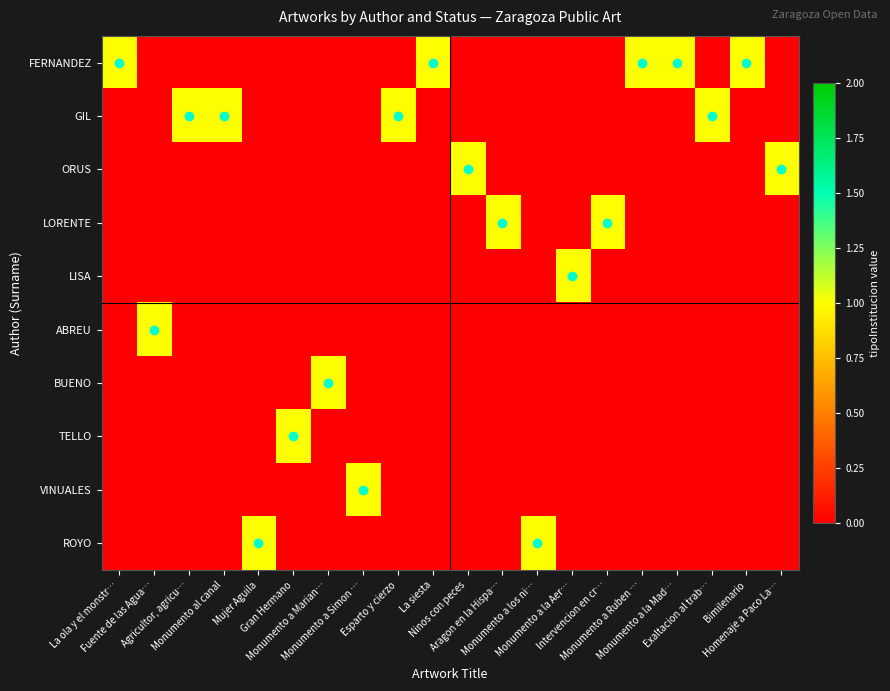

What is the spread (max minus min) of values at Monumento a Simon …?

1